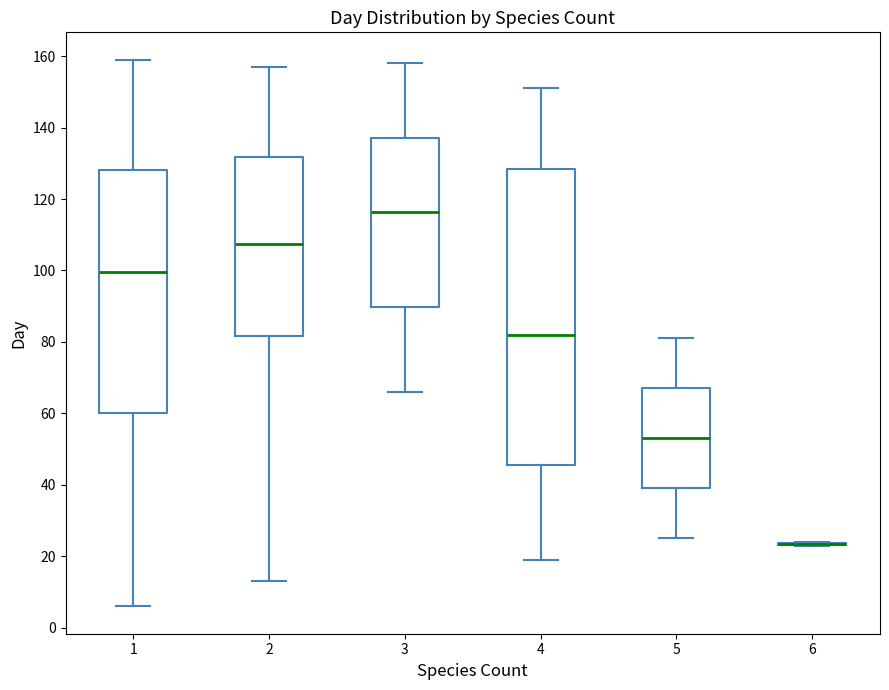

Reading left to right, read every box against the y-axis: the position of its median line, the range the box covers, and the ends of its whiskers. The values are not printed on the chart, so give them approximately, as read against the axis.

1: median 100, box 60 to 128, whiskers 6 to 160
2: median 108, box 82 to 132, whiskers 14 to 158
3: median 116, box 90 to 138, whiskers 66 to 158
4: median 82, box 46 to 128, whiskers 20 to 152
5: median 54, box 40 to 68, whiskers 26 to 82
6: box collapsed to a line at 24, whiskers 24 to 24